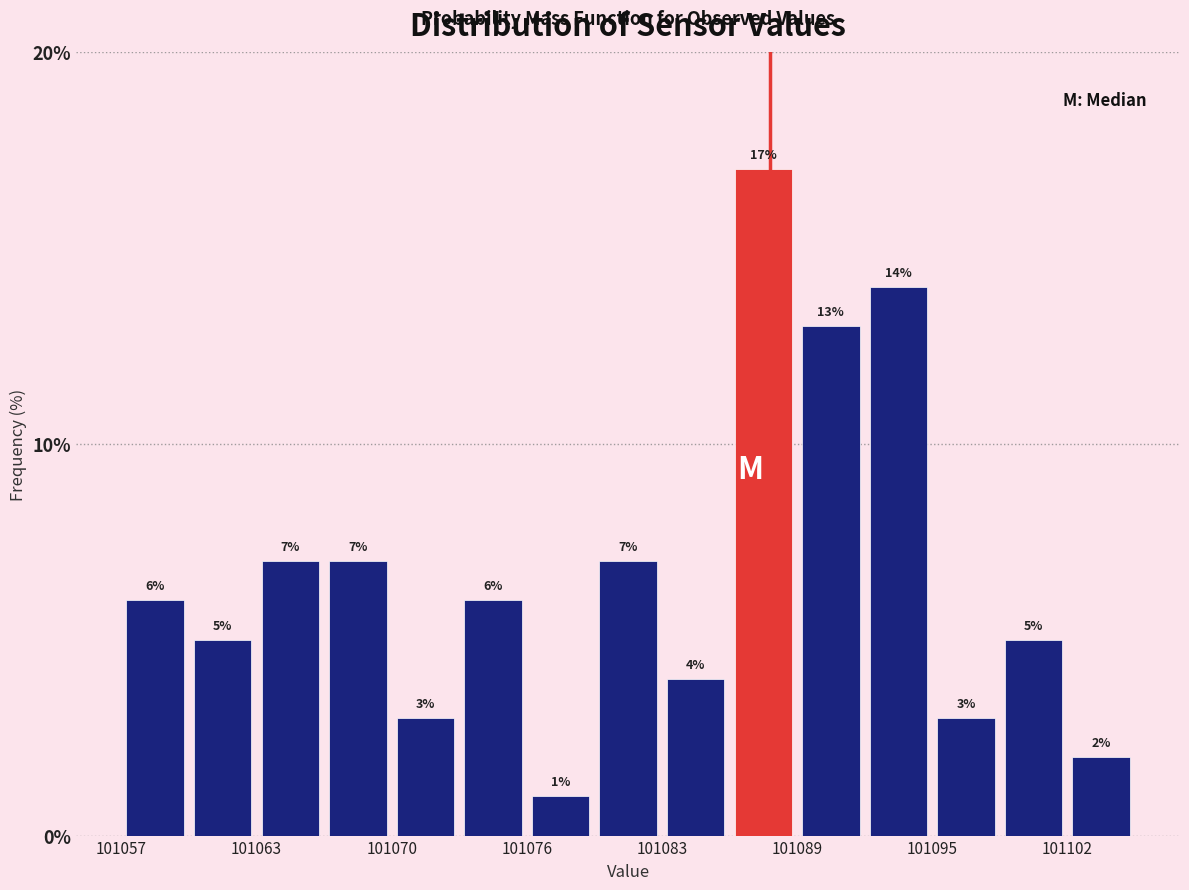

Around what value on the x-axis is the tallest bar? Give the approximate position of its centre, as read against the axis.

101087